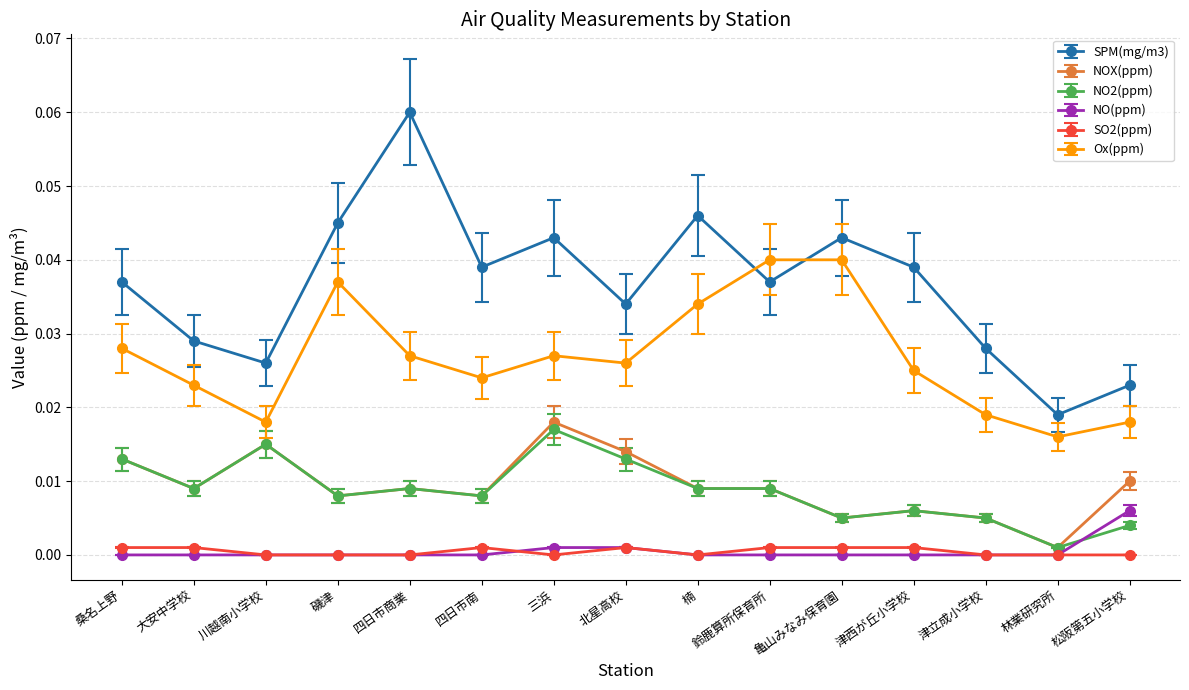

True or false: NOX(ppm) has more than 0 points higher than both neighbors.

True